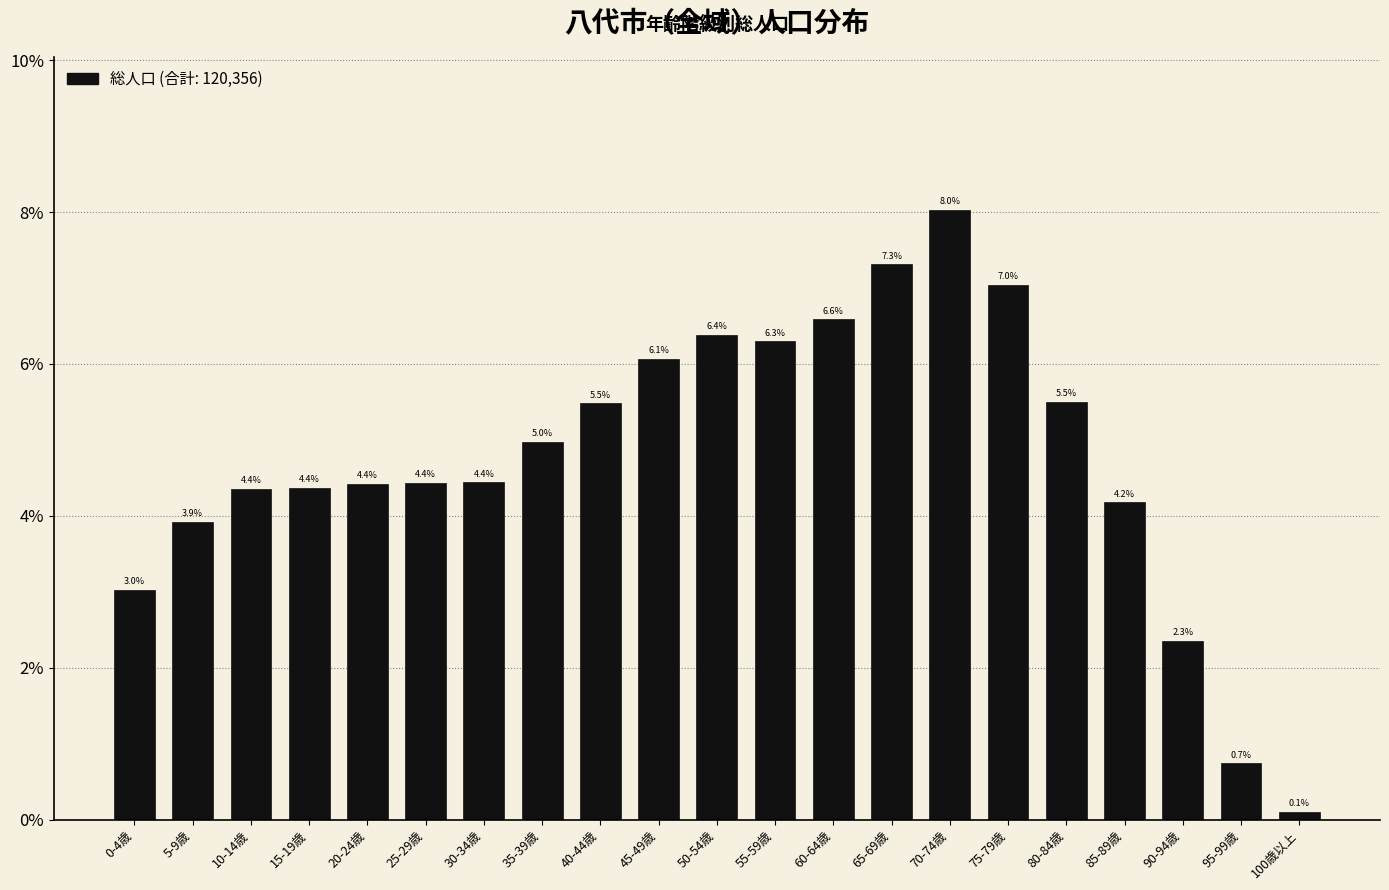

Reading right to left, transcribe all the data shown in this chart.

100歳以上=0.1	95-99歳=0.7	90-94歳=2.3	85-89歳=4.2	80-84歳=5.5	75-79歳=7.0	70-74歳=8.0	65-69歳=7.3	60-64歳=6.6	55-59歳=6.3	50-54歳=6.4	45-49歳=6.1	40-44歳=5.5	35-39歳=5.0	30-34歳=4.4	25-29歳=4.4	20-24歳=4.4	15-19歳=4.4	10-14歳=4.4	5-9歳=3.9	0-4歳=3.0